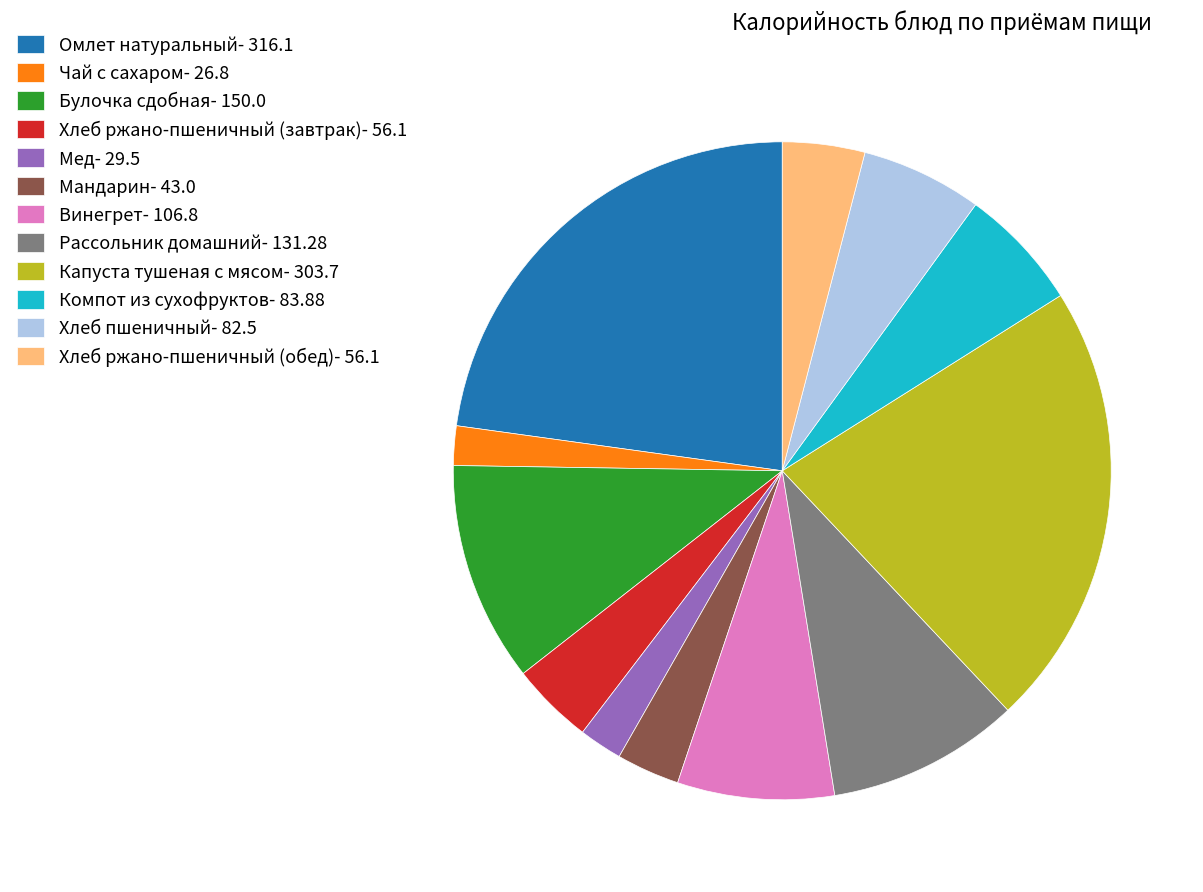

Is it true that Хлеб пшеничный- 82.5 is 21% of the pie?

False